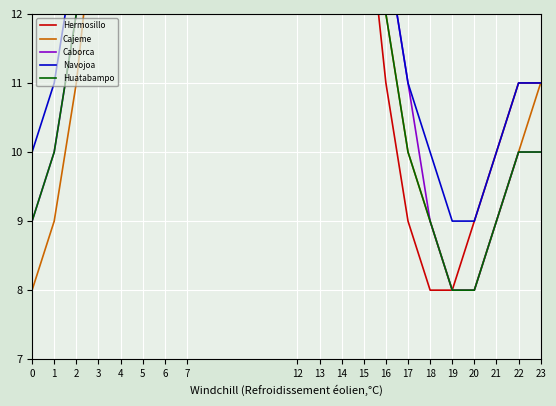

True or false: Huatabampo and Cajeme intersect in this chart.

False